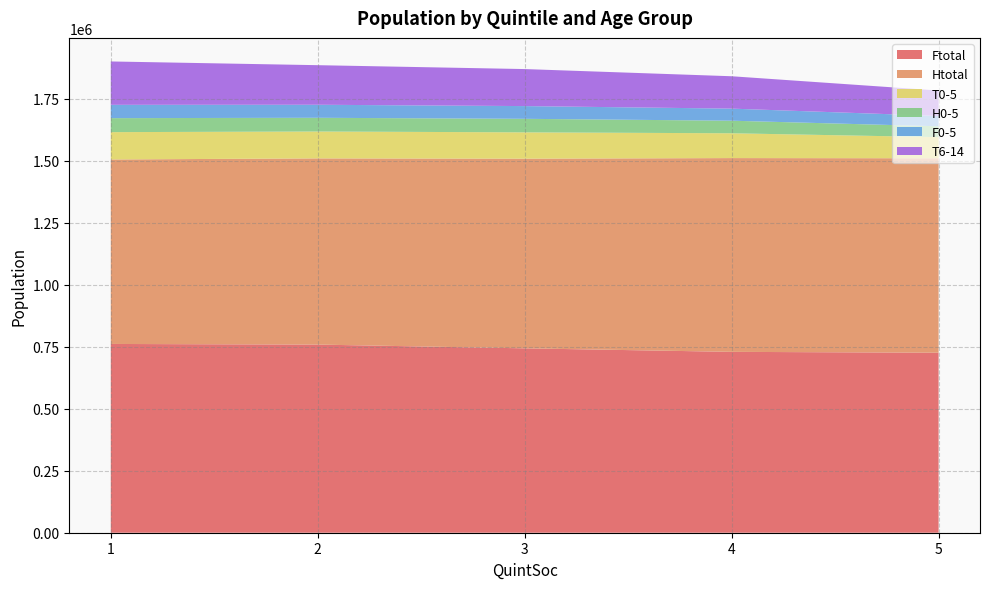

Reading right to left, list all the values displayed in this chart.

Ftotal: 725565	729040	743205	758325	760890
Htotal: 783775	781060	764490	750499	743595
T0-5: 85140	99990	106120	108370	110195
H0-5: 43720	50655	54530	55275	56405
F0-5: 41770	48705	51335	52555	53630
T6-14: 102405	130490	149210	159545	174855